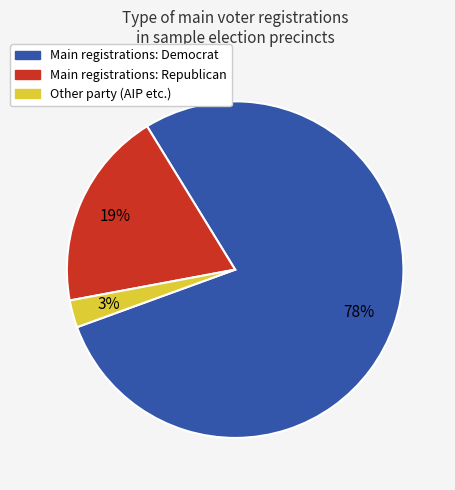

How many segments does this pie chart have?

3